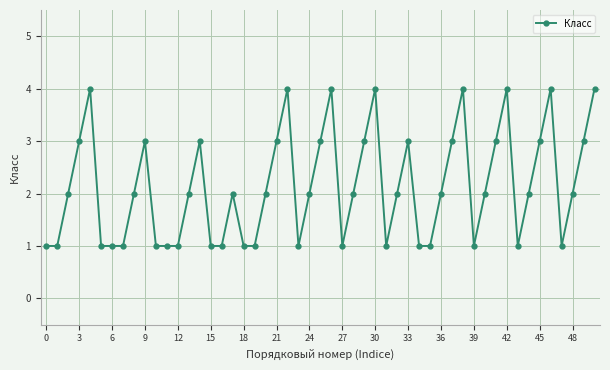

What is the difference between the maximum and minimum values?

3